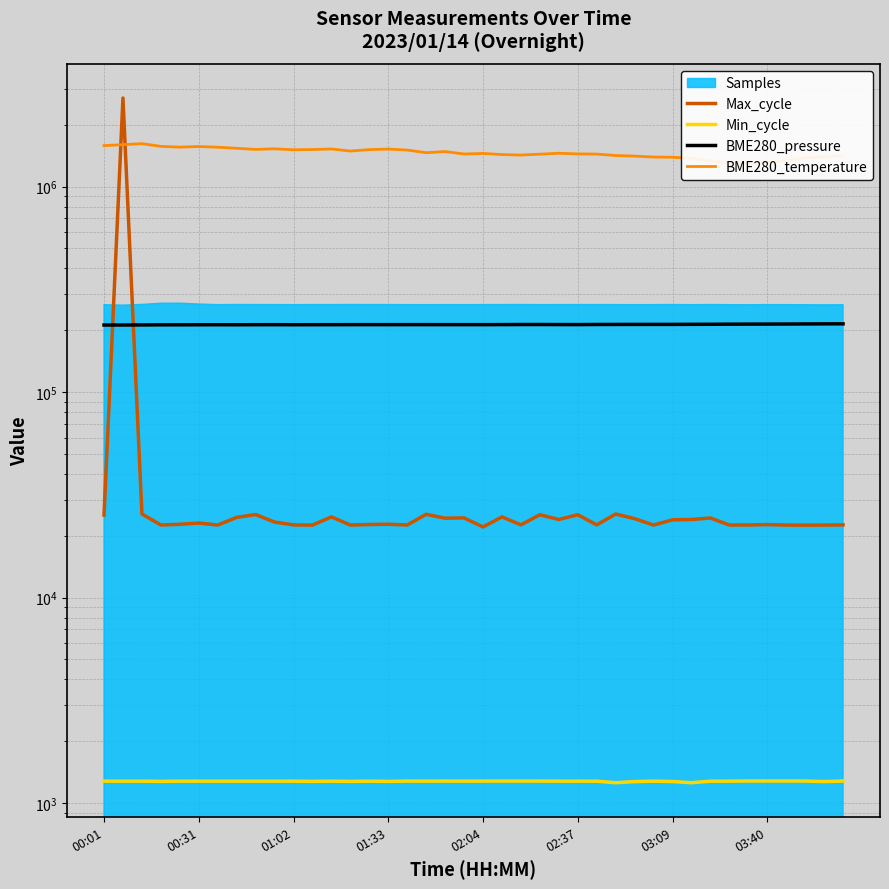

How many lines are shown in the chart?

4